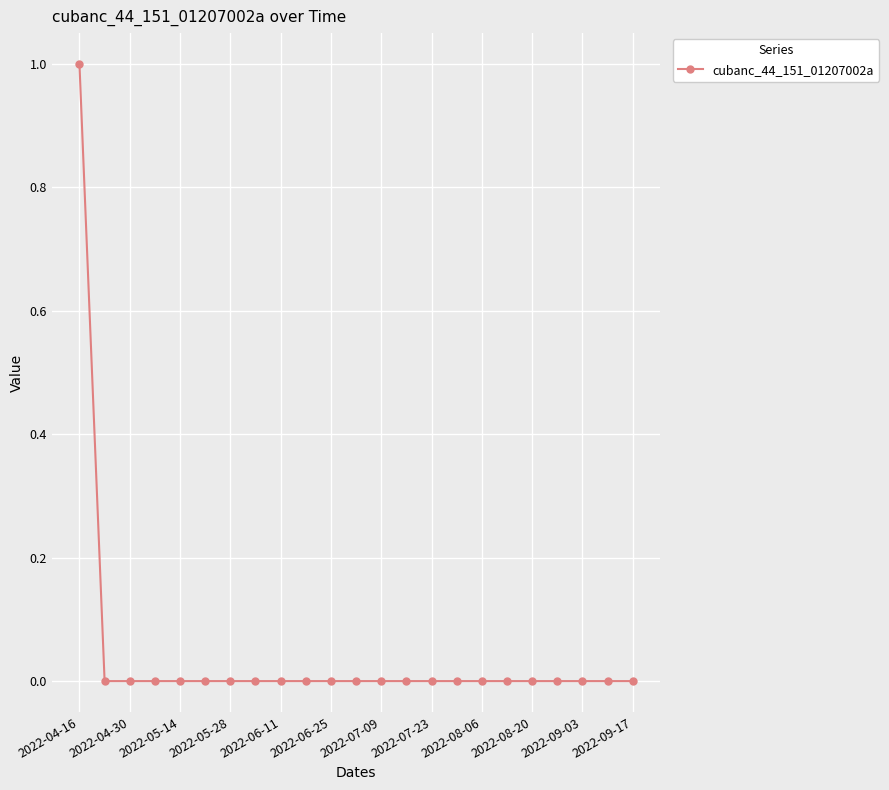

Count the number of categories in the chart.

23